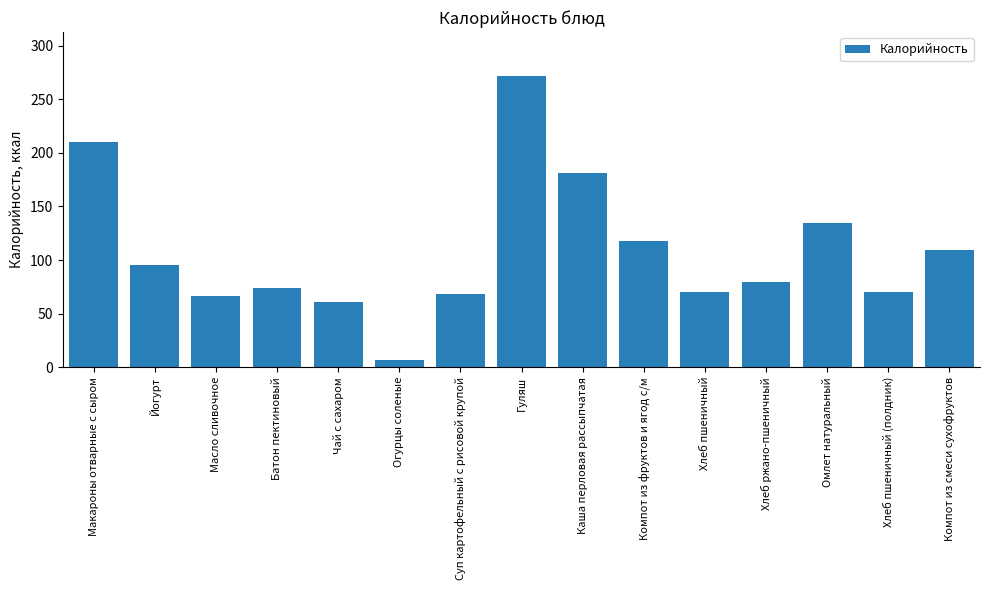

Which label corresponds to the largest value in the chart?

Гуляш